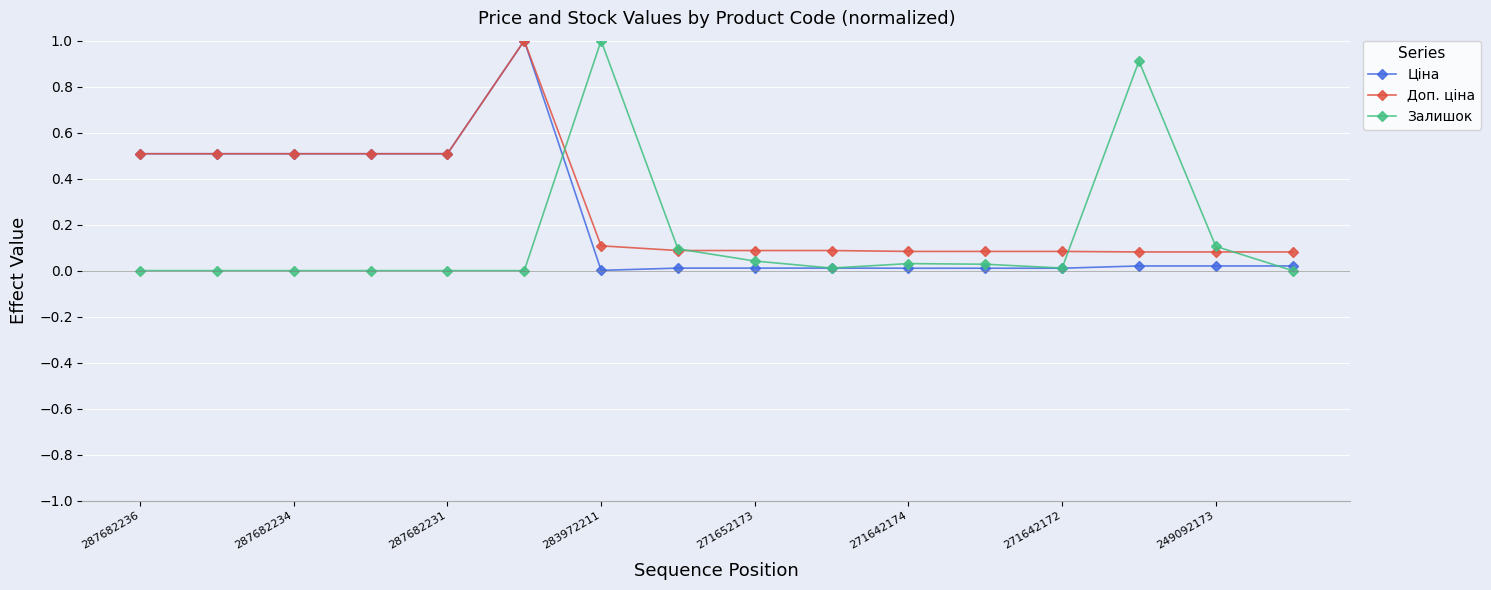

At how many categories does at least one series exceed 0?

16